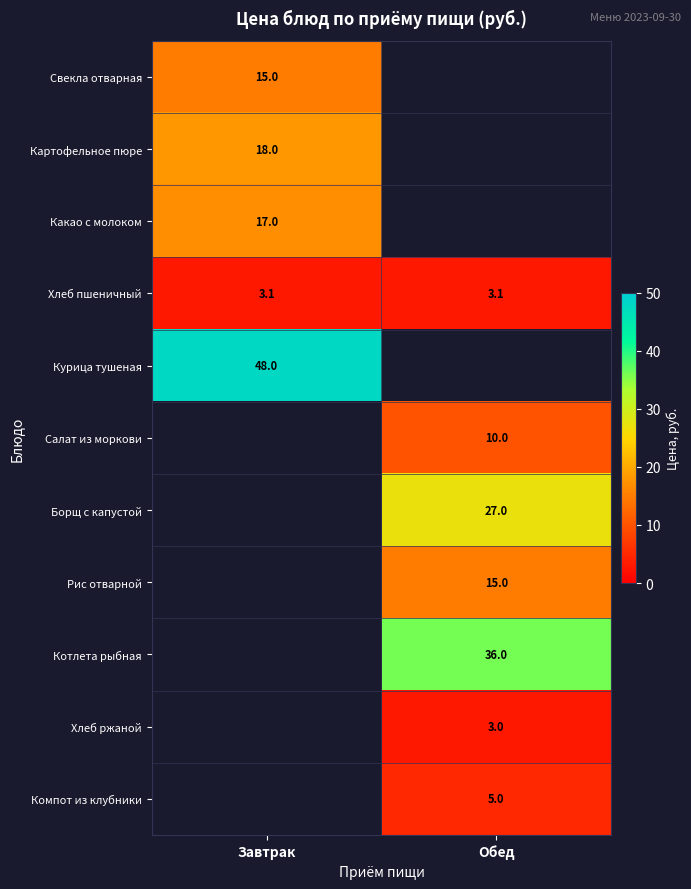

What is the maximum value shown in the chart?

48.0